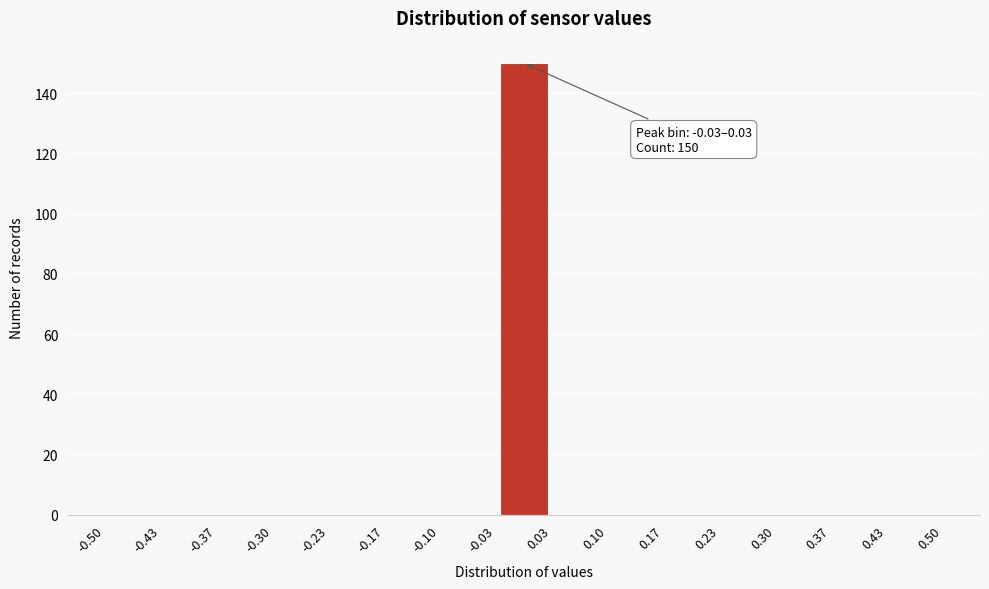

Which range on the x-axis has the tallest bar?

-0.03 to 0.03